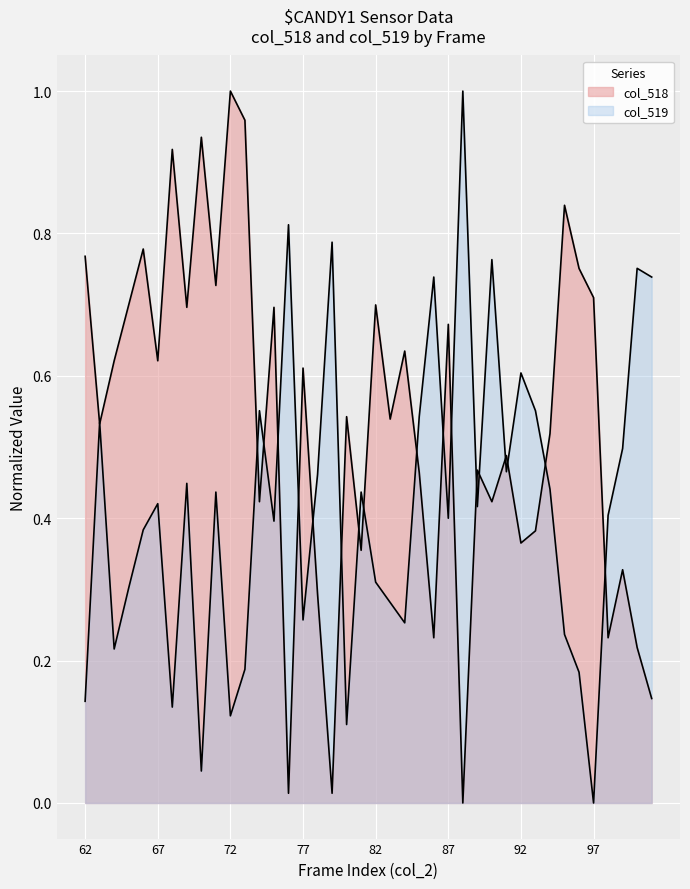

Count the number of data series in this chart.

2